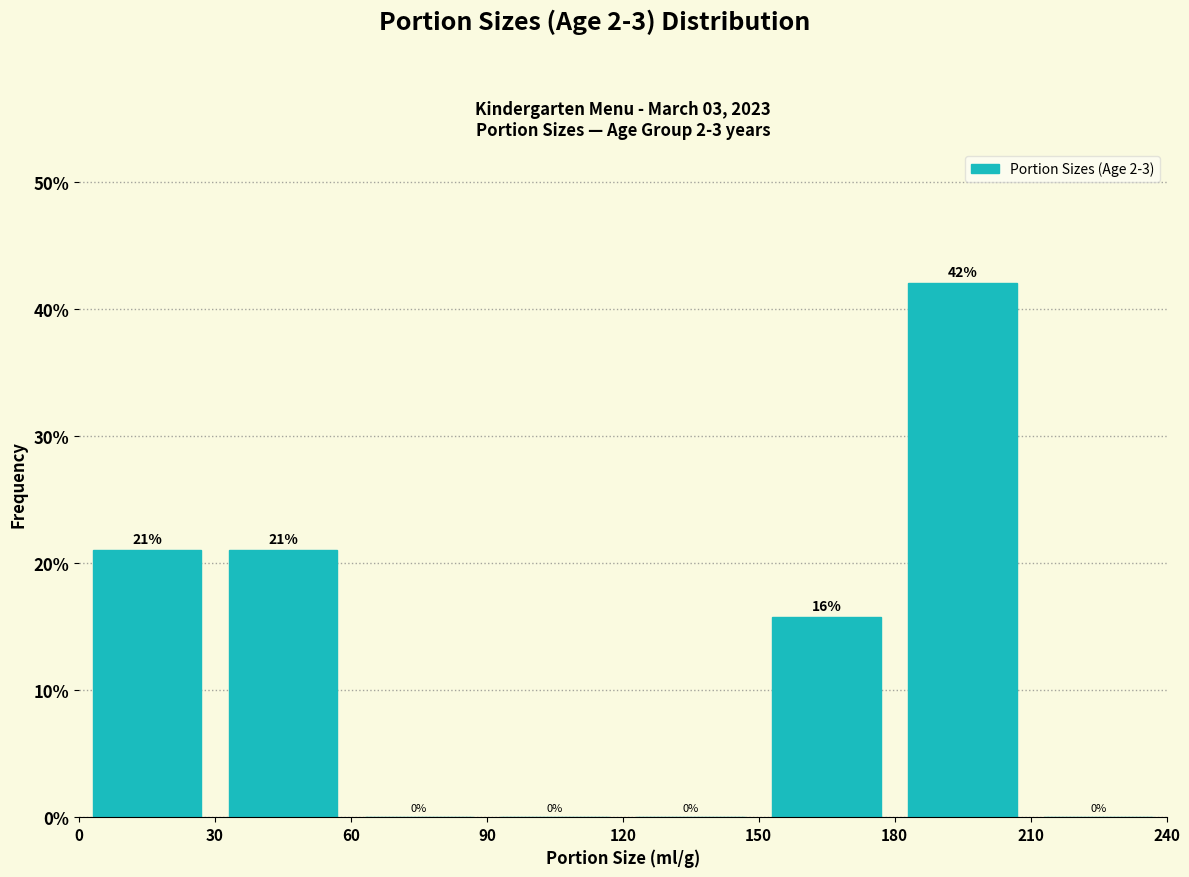

Which range on the x-axis has the tallest bar?

180 to 210